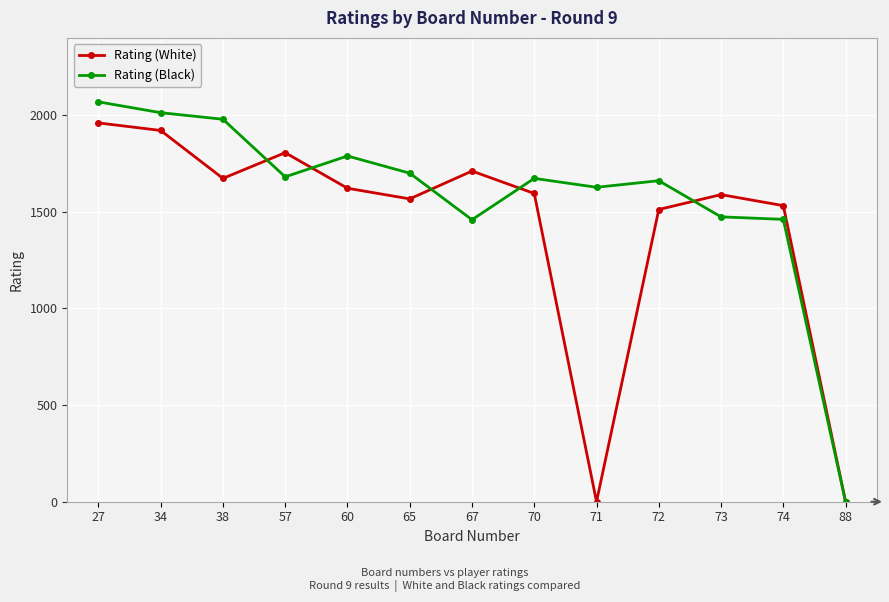

What is the greatest value displayed?

2069